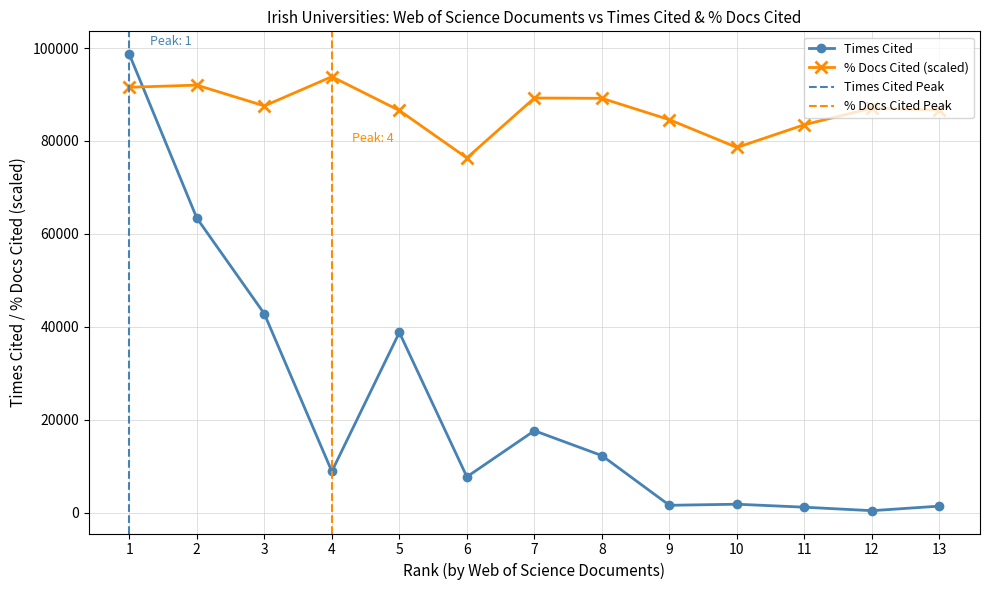

Which series has the largest range (max minus min)?

Times Cited